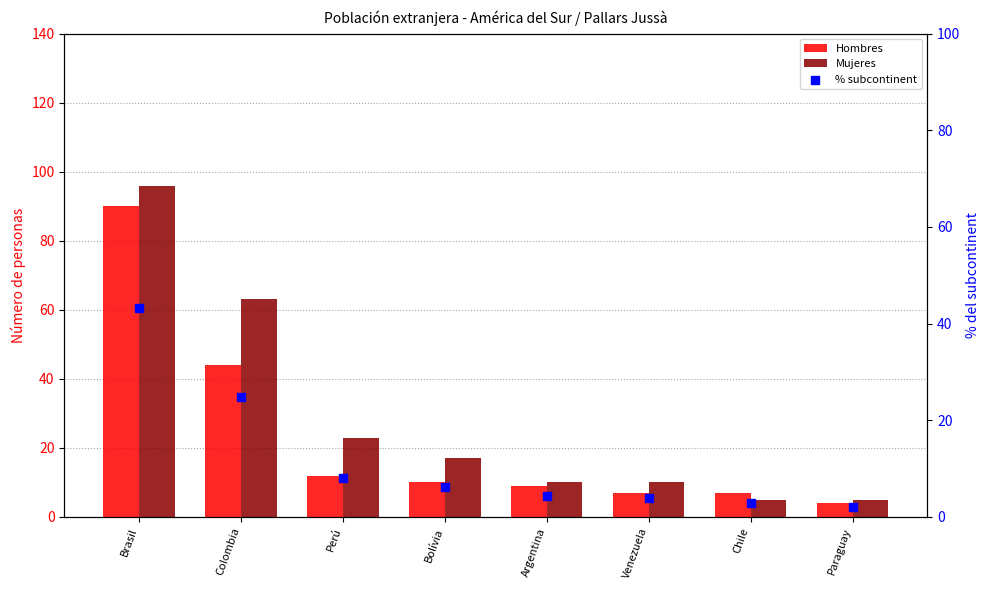

Which series has the largest total across all categories?

Mujeres